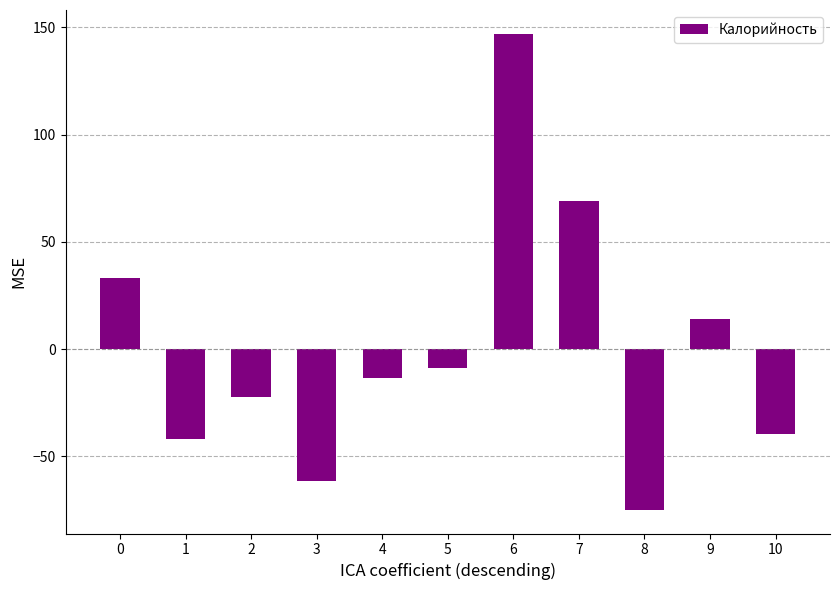

List the labels in order of value, largest first.

6, 7, 0, 9, 5, 4, 2, 10, 1, 3, 8